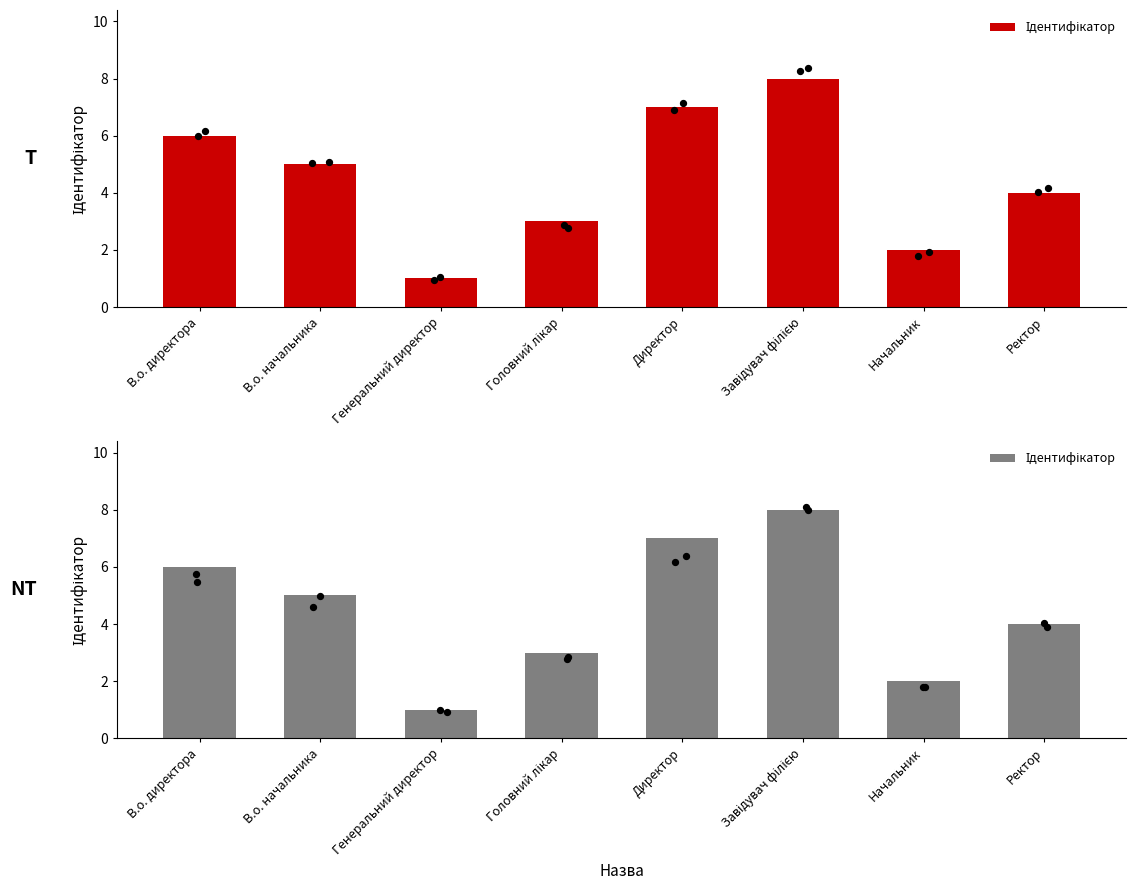

What is the change in value from Завідувач філією to Ректор?

-4